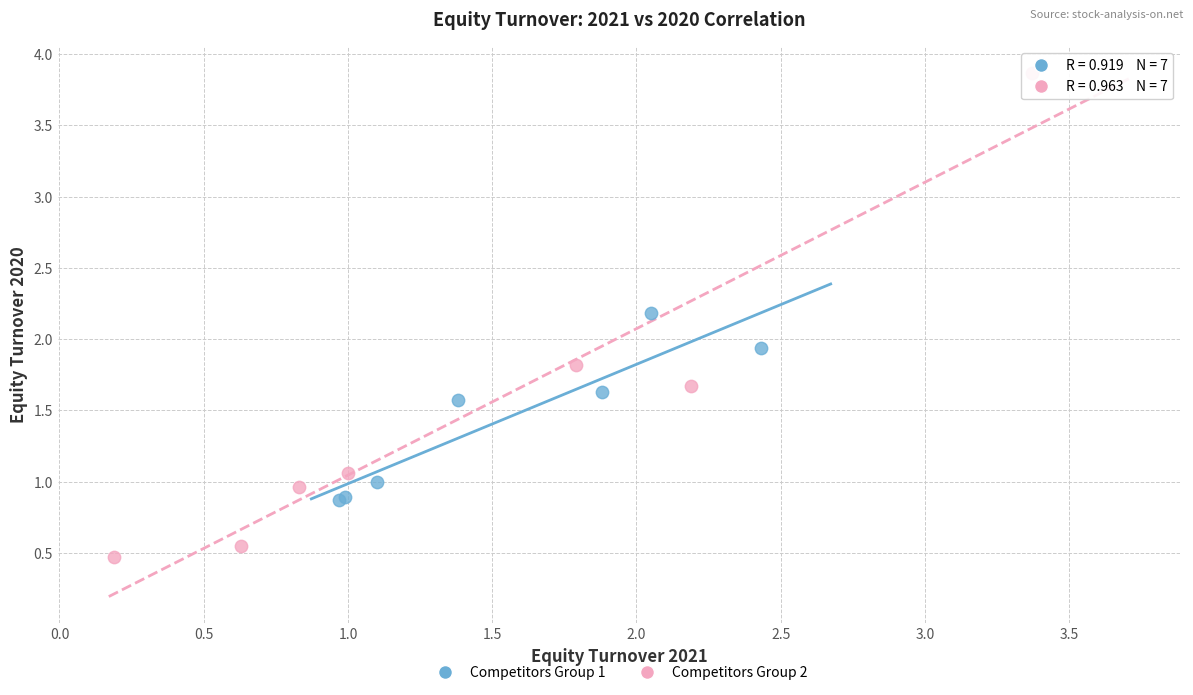

Which series contains the lowest Y value?

Competitors Group 2